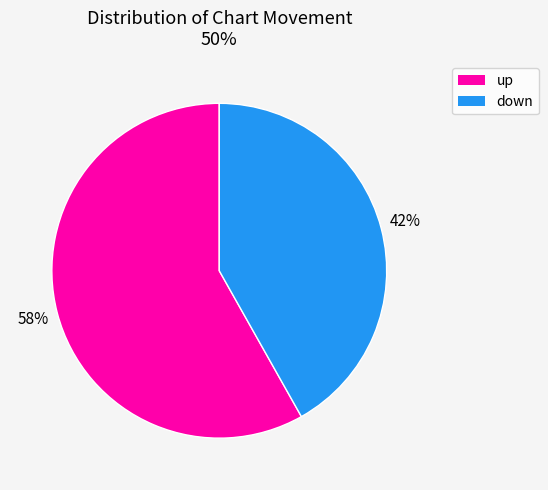

Which slice is the smallest?

down